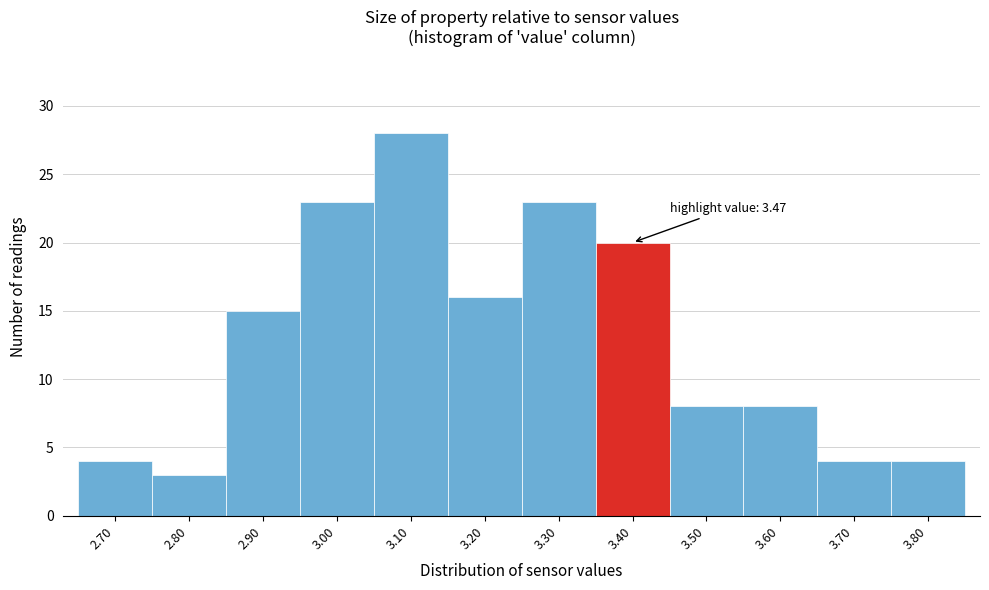

Reading left to right, what are all the values shown in this chart?

2.70=4	2.80=3	2.90=15	3.00=23	3.10=28	3.20=16	3.30=23	3.40=20	3.50=8	3.60=8	3.70=4	3.80=4